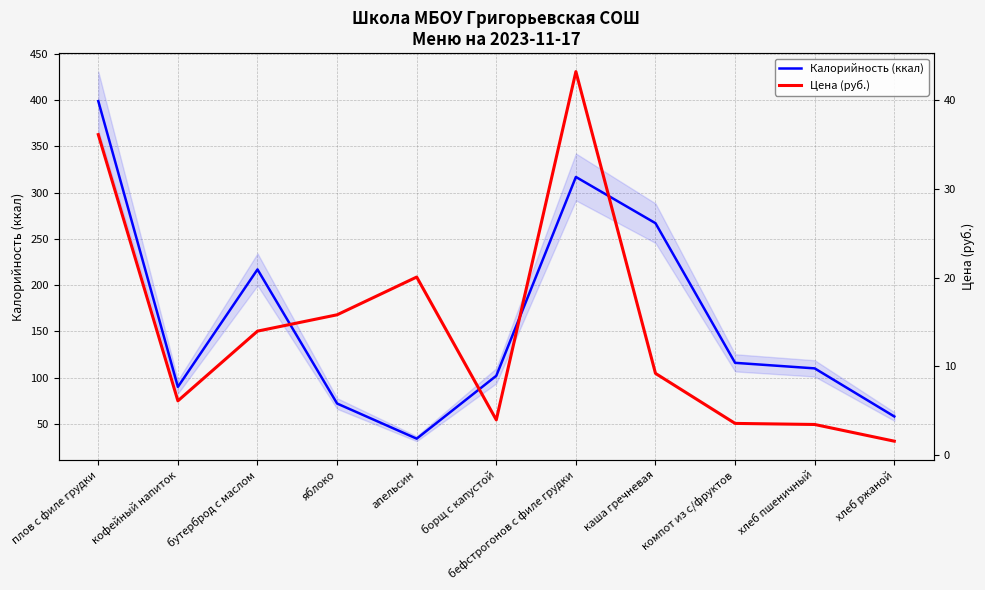

List the labels in order of Калорийность (ккал) value, largest first.

плов с филе грудки, бефстрогонов с филе грудки, каша гречневая, бутерброд с маслом, компот из с/фруктов, хлеб пшеничный, борщ с капустой, кофейный напиток, яблоко, хлеб ржаной, апельсин